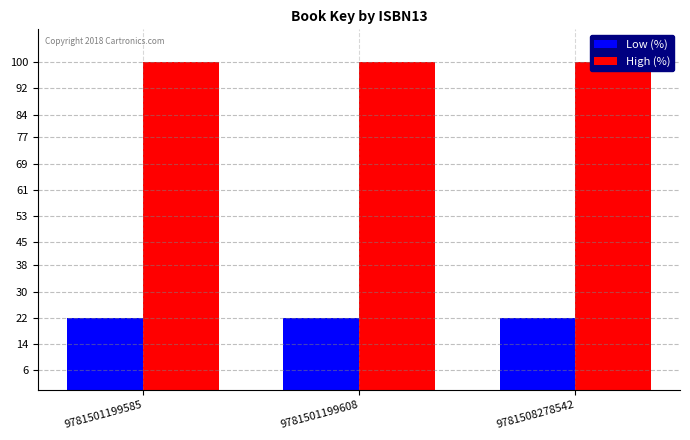

List the labels in order of High (%) value, smallest first.

9781501199585, 9781501199608, 9781508278542